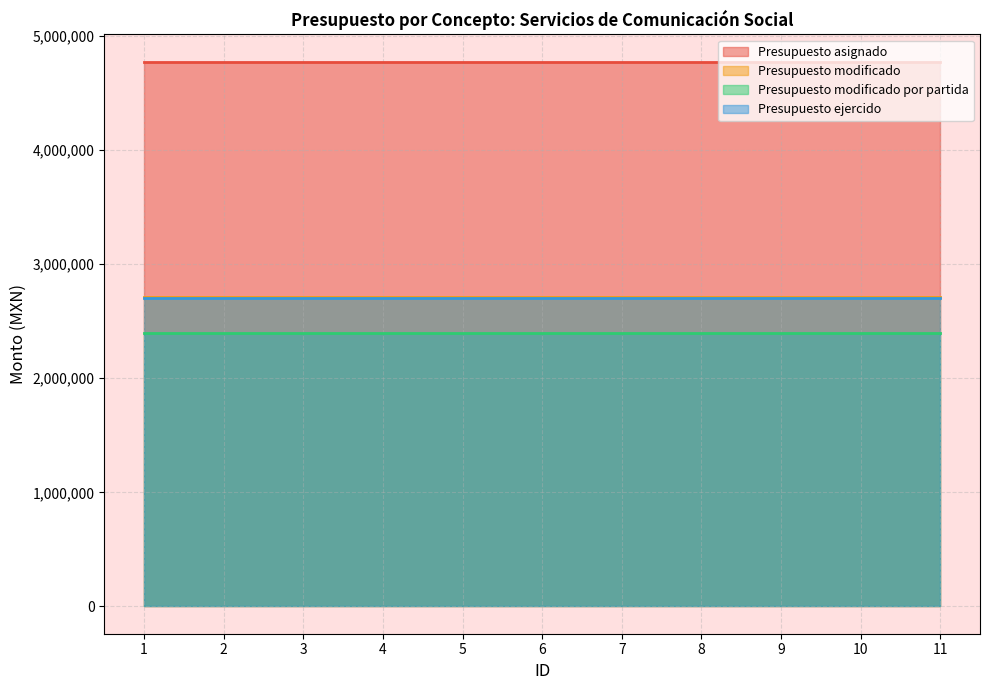

Where is Presupuesto ejercido nearest to the value 2704965?

1